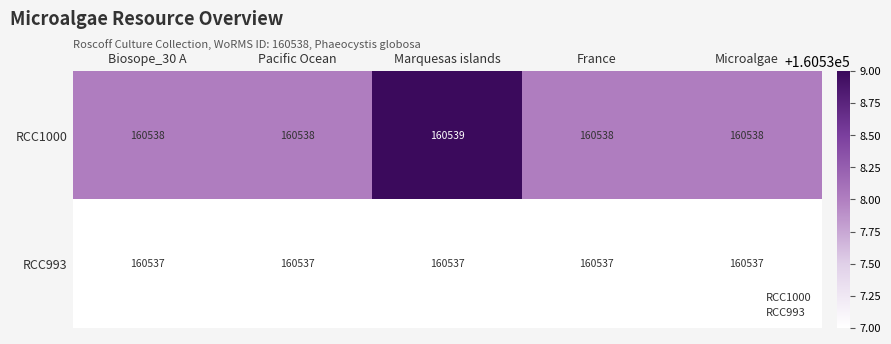

Rank the series by their average value, from lowest to highest.

RCC993, RCC1000